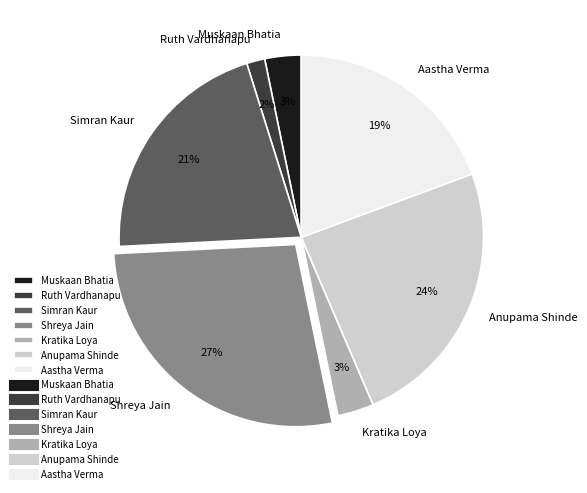

Between Muskaan Bhatia and Anupama Shinde, which is larger?

Anupama Shinde